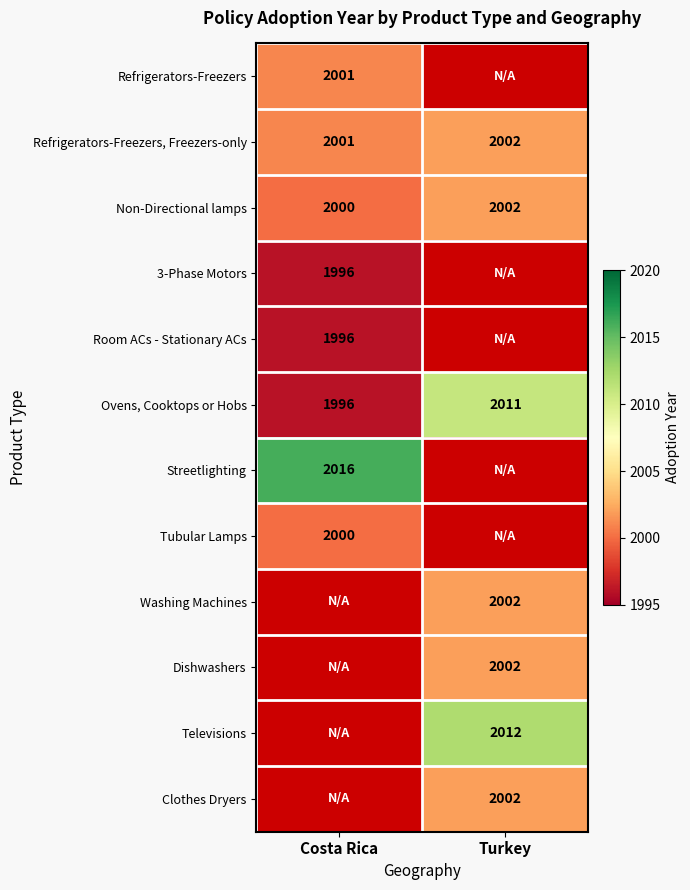

At how many categories does at least one series exceed 1502?

2